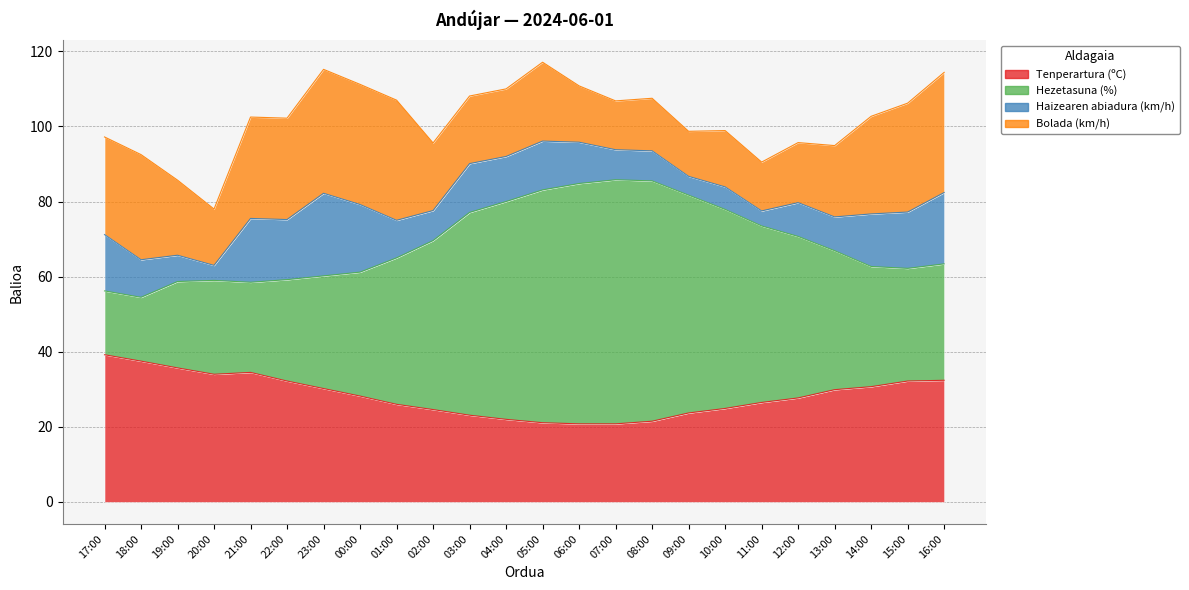

What is the value of the Tenperartura (ºC) point at the 15th from the left?

20.8